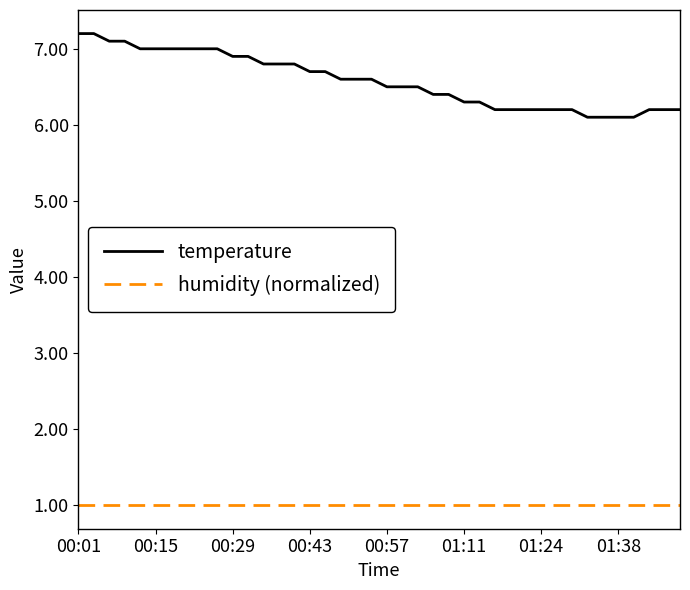

What is the sum of all humidity (normalized) values?

40.0